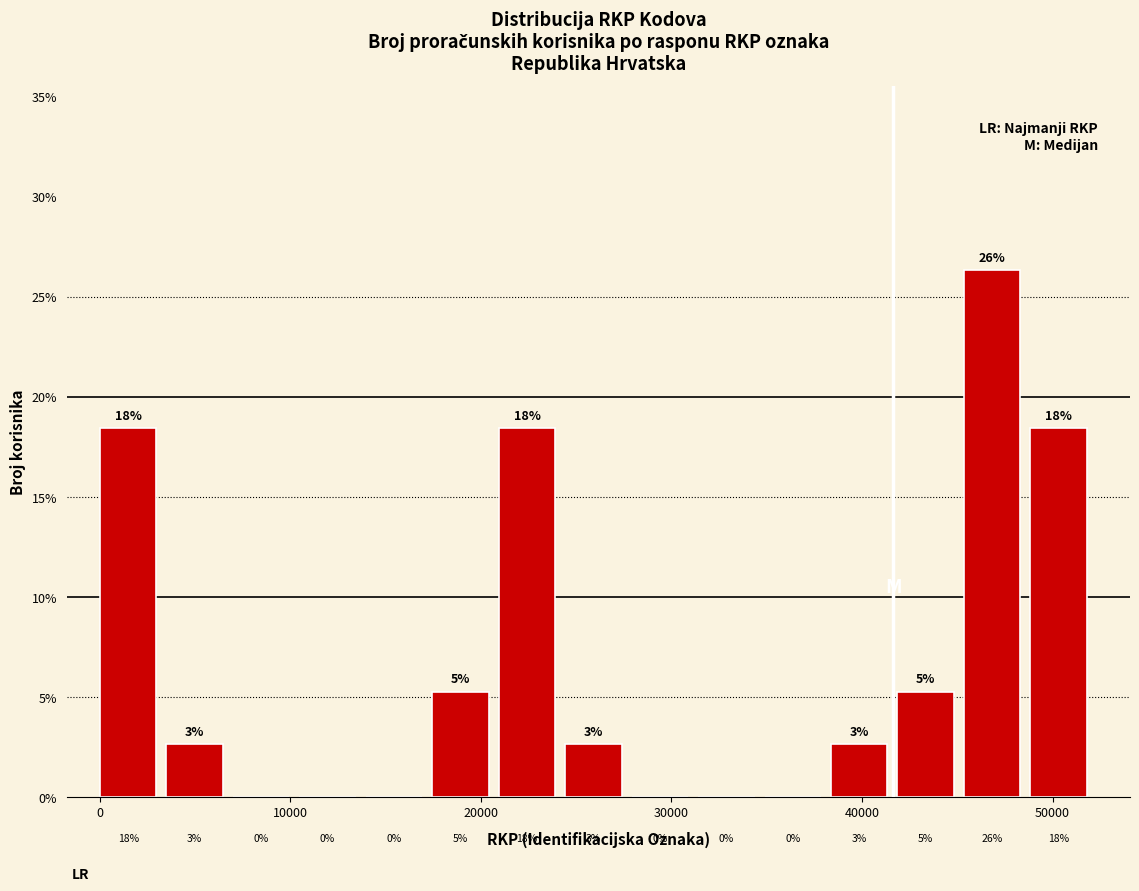

Read against the x-axis, roughly where is the centre of the tallest bar?

47000